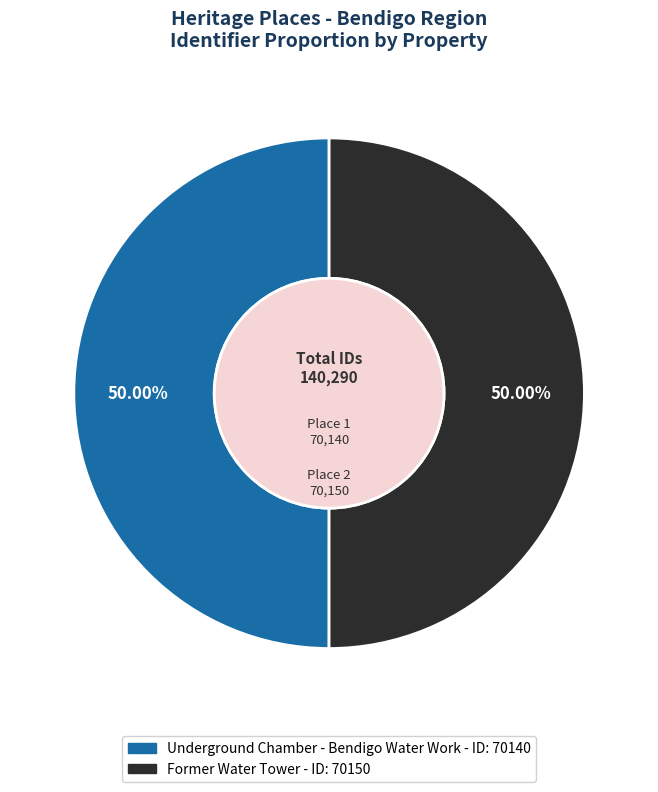

To the nearest percent, what percentage of the pie is Former Water Tower?

50%